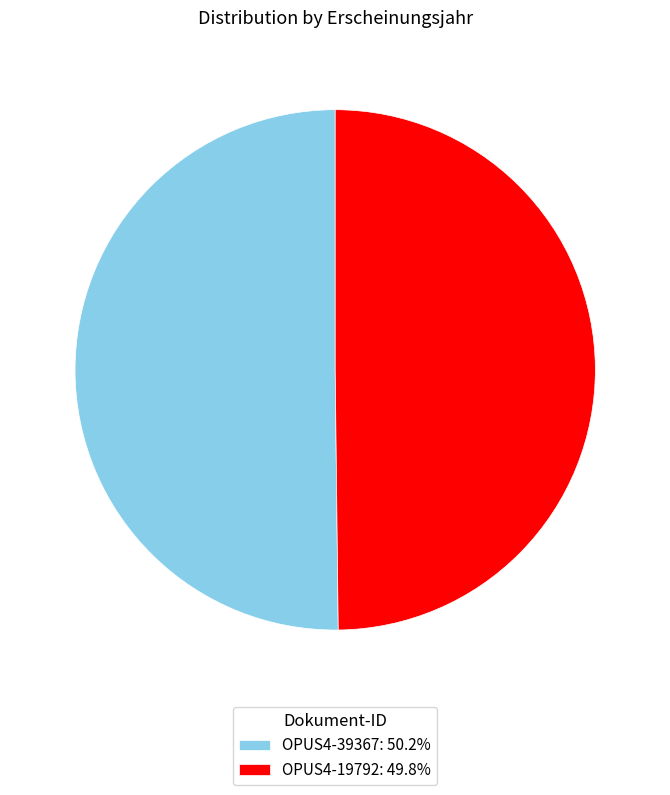

Is the sum of OPUS4-39367: 50.2% and OPUS4-19792: 49.8% greater than half?

Yes